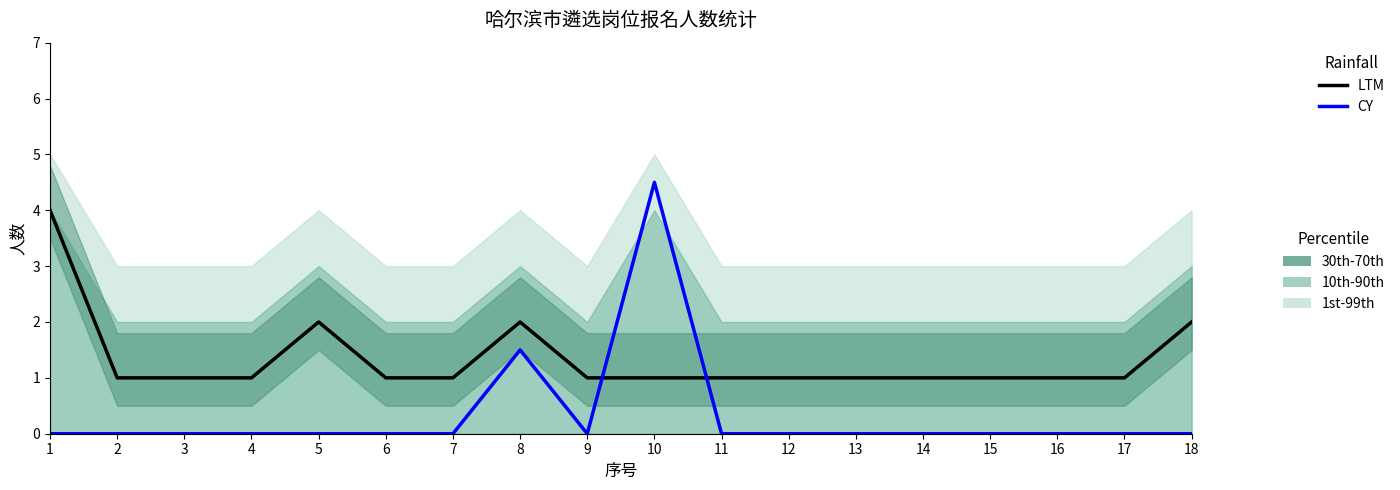

Is this an area chart (filled region under the line)?

No